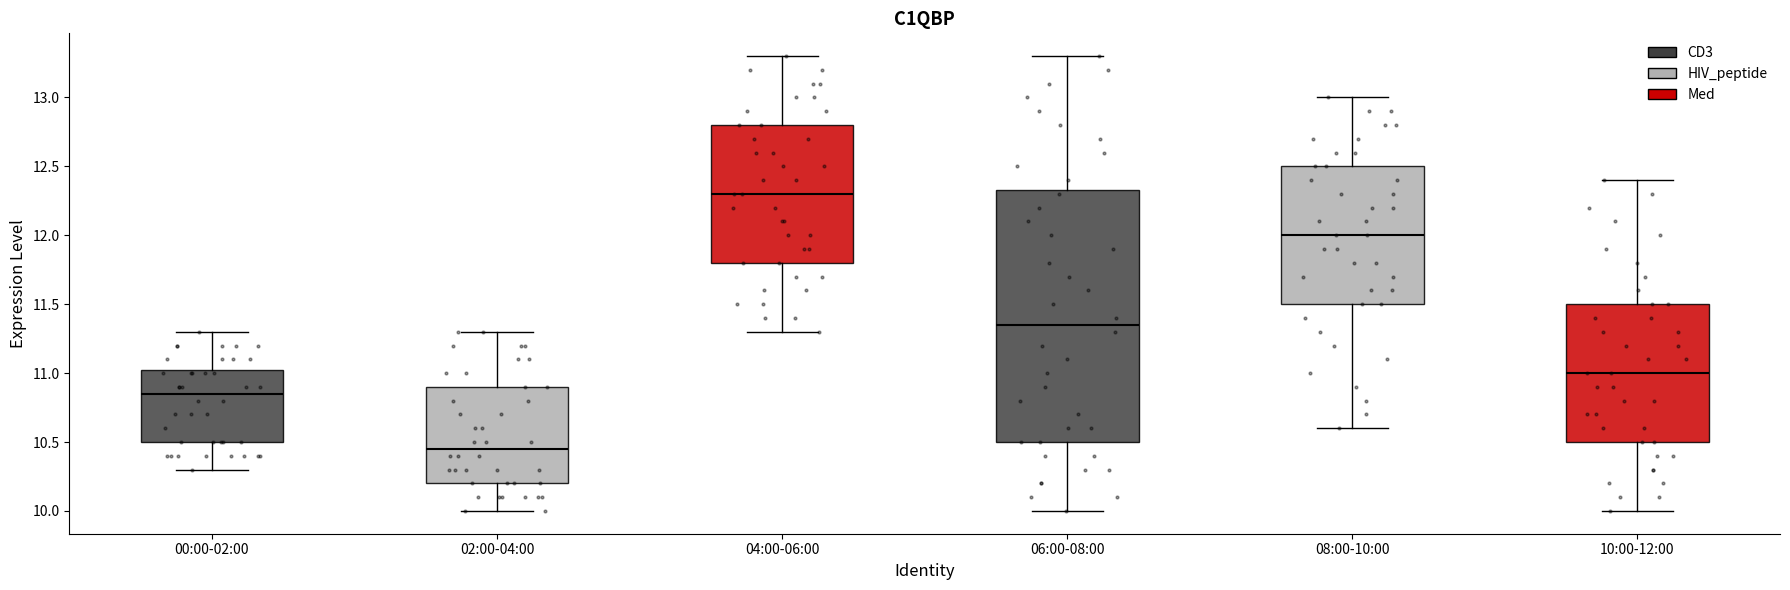

Which box is the tallest, from its lower edge to its upper edge?

06:00-08:00